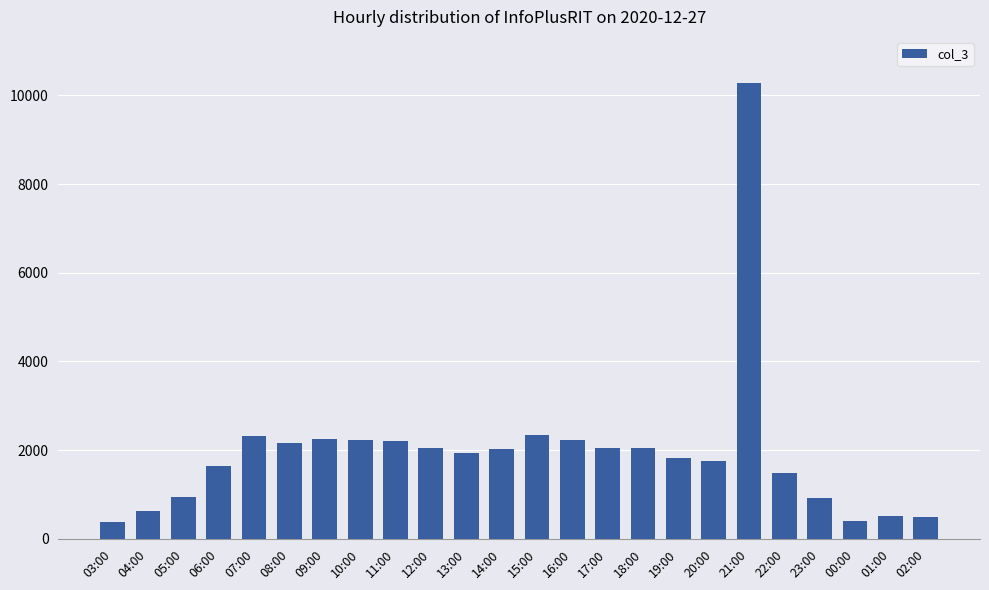

What is the ratio of the value at 00:00 to the value at 15:00?

0.2